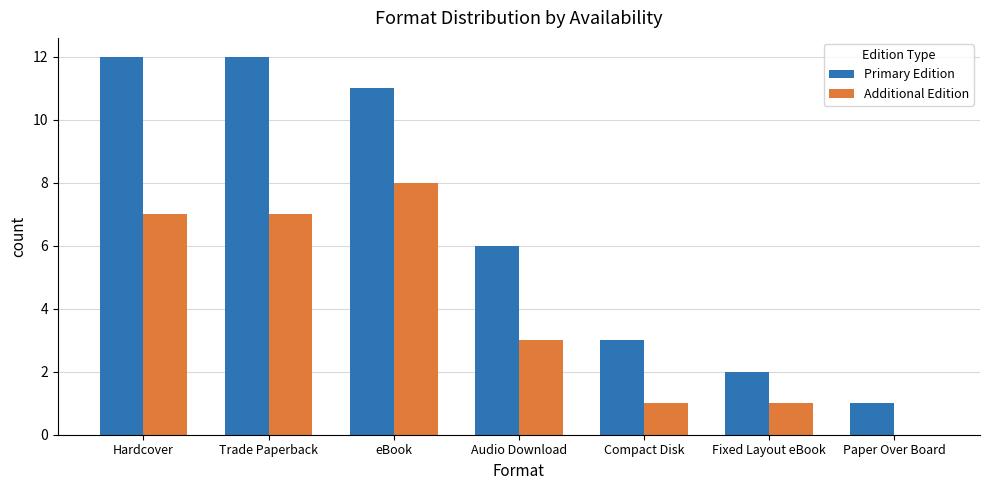

Is it true that Additional Edition equals 3 at Trade Paperback?

False